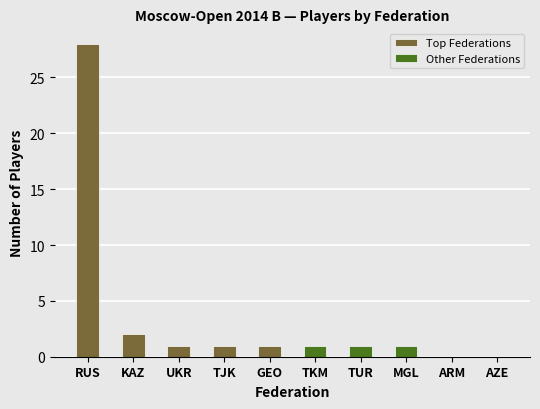

At which label does Top Federations reach its minimum?

UKR